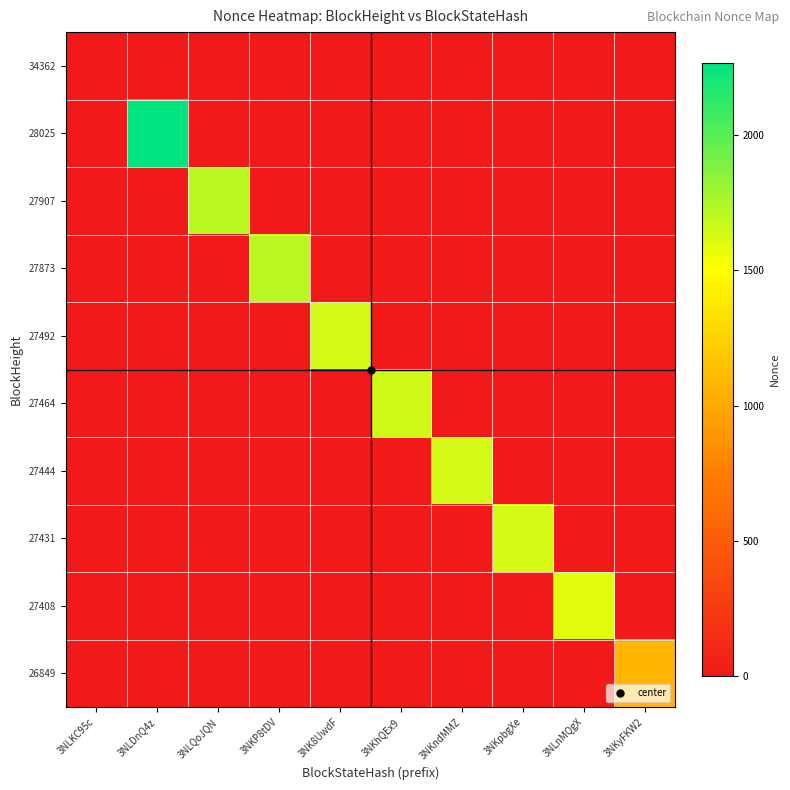

Which series changed the most between 3NLKC95c and 3NKyFKW2?

26849